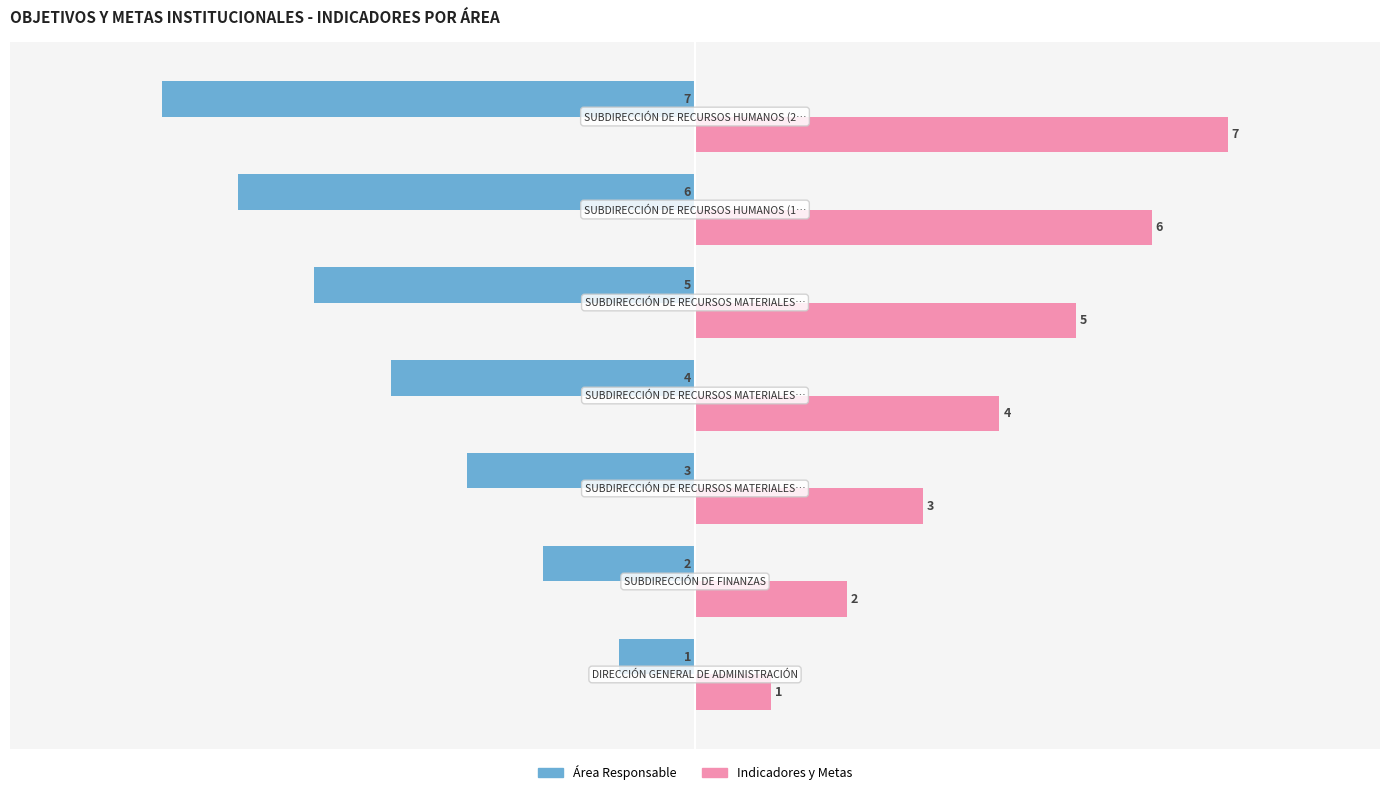

What are all the series names shown in the legend?

Área Responsable, Indicadores y Metas